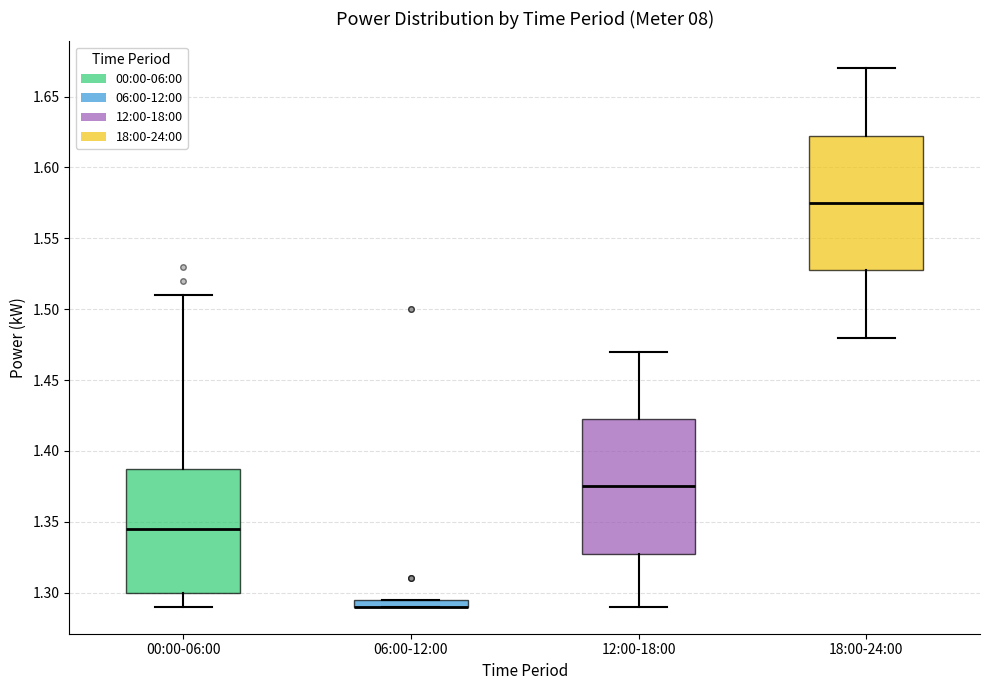

Where is the upper edge of the box for 18:00-24:00 on the y-axis? The values are not printed on the chart, so give them approximately, as read against the axis.

1.625